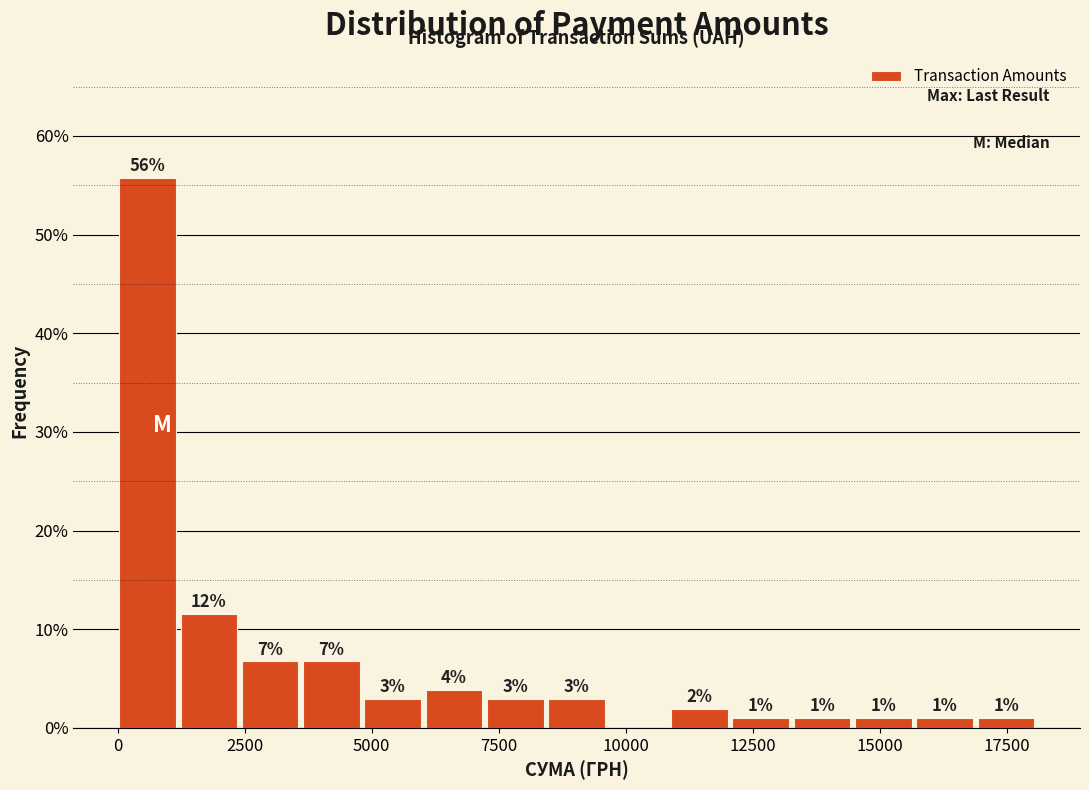

Read against the x-axis, roughly where is the centre of the tallest bar?

500